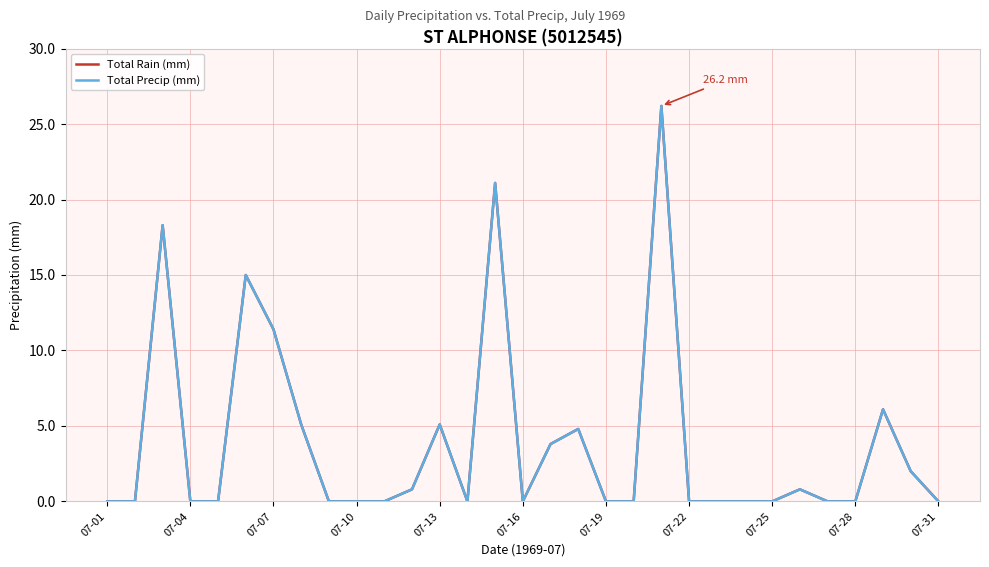

Reading left to right, list all the values displayed in this chart.

Total Rain (mm): 0.0	0.0	18.3	0.0	0.0	15.0	11.4	5.1	0.0	0.0	0.0	0.8	5.1	0.0	21.1	0.0	3.8	4.8	0.0	0.0	26.2	0.0	0.0	0.0	0.0	0.8	0.0	0.0	6.1	2.0	0.0
Total Precip (mm): 0.0	0.0	18.3	0.0	0.0	15.0	11.4	5.1	0.0	0.0	0.0	0.8	5.1	0.0	21.1	0.0	3.8	4.8	0.0	0.0	26.2	0.0	0.0	0.0	0.0	0.8	0.0	0.0	6.1	2.0	0.0